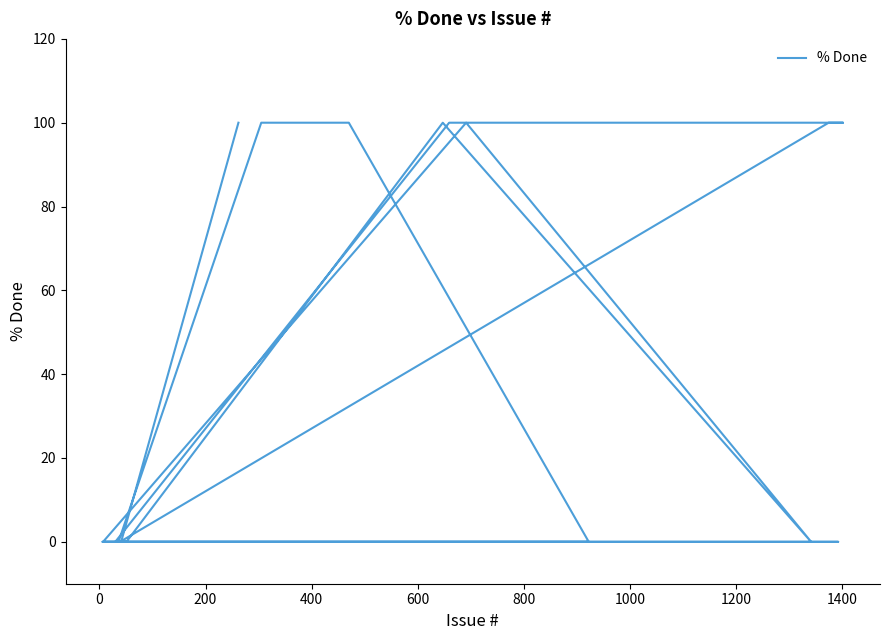

Reading left to right, transcribe all the data shown in this chart.

100	0	0	0	0	0	0	0	0	100	100	100	0	0	100	100	0	0	0	0	0	0	0	0	0	0	100	0	100	0	0	0	0	0	0	0	0	0	0	0